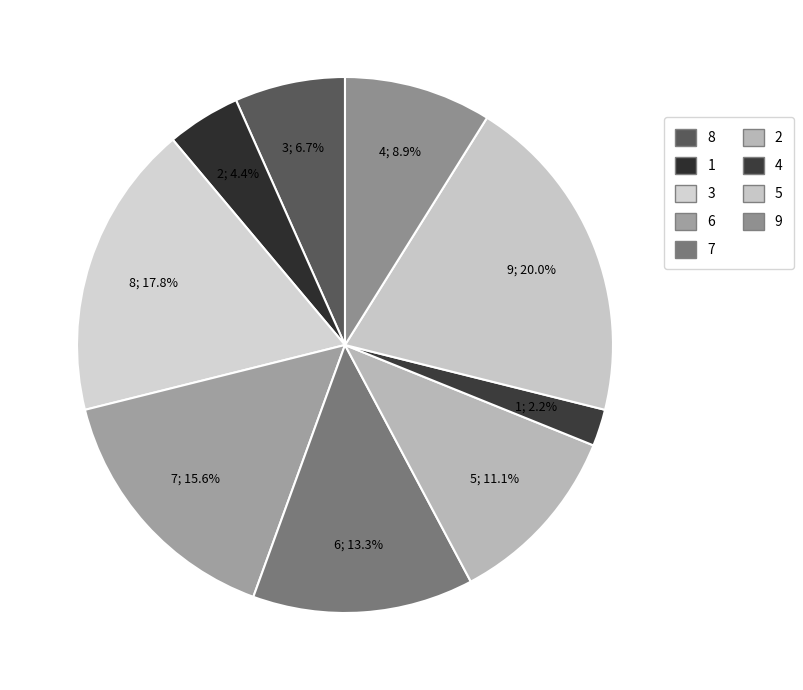

To the nearest percent, what portion does 7 represent?

13%